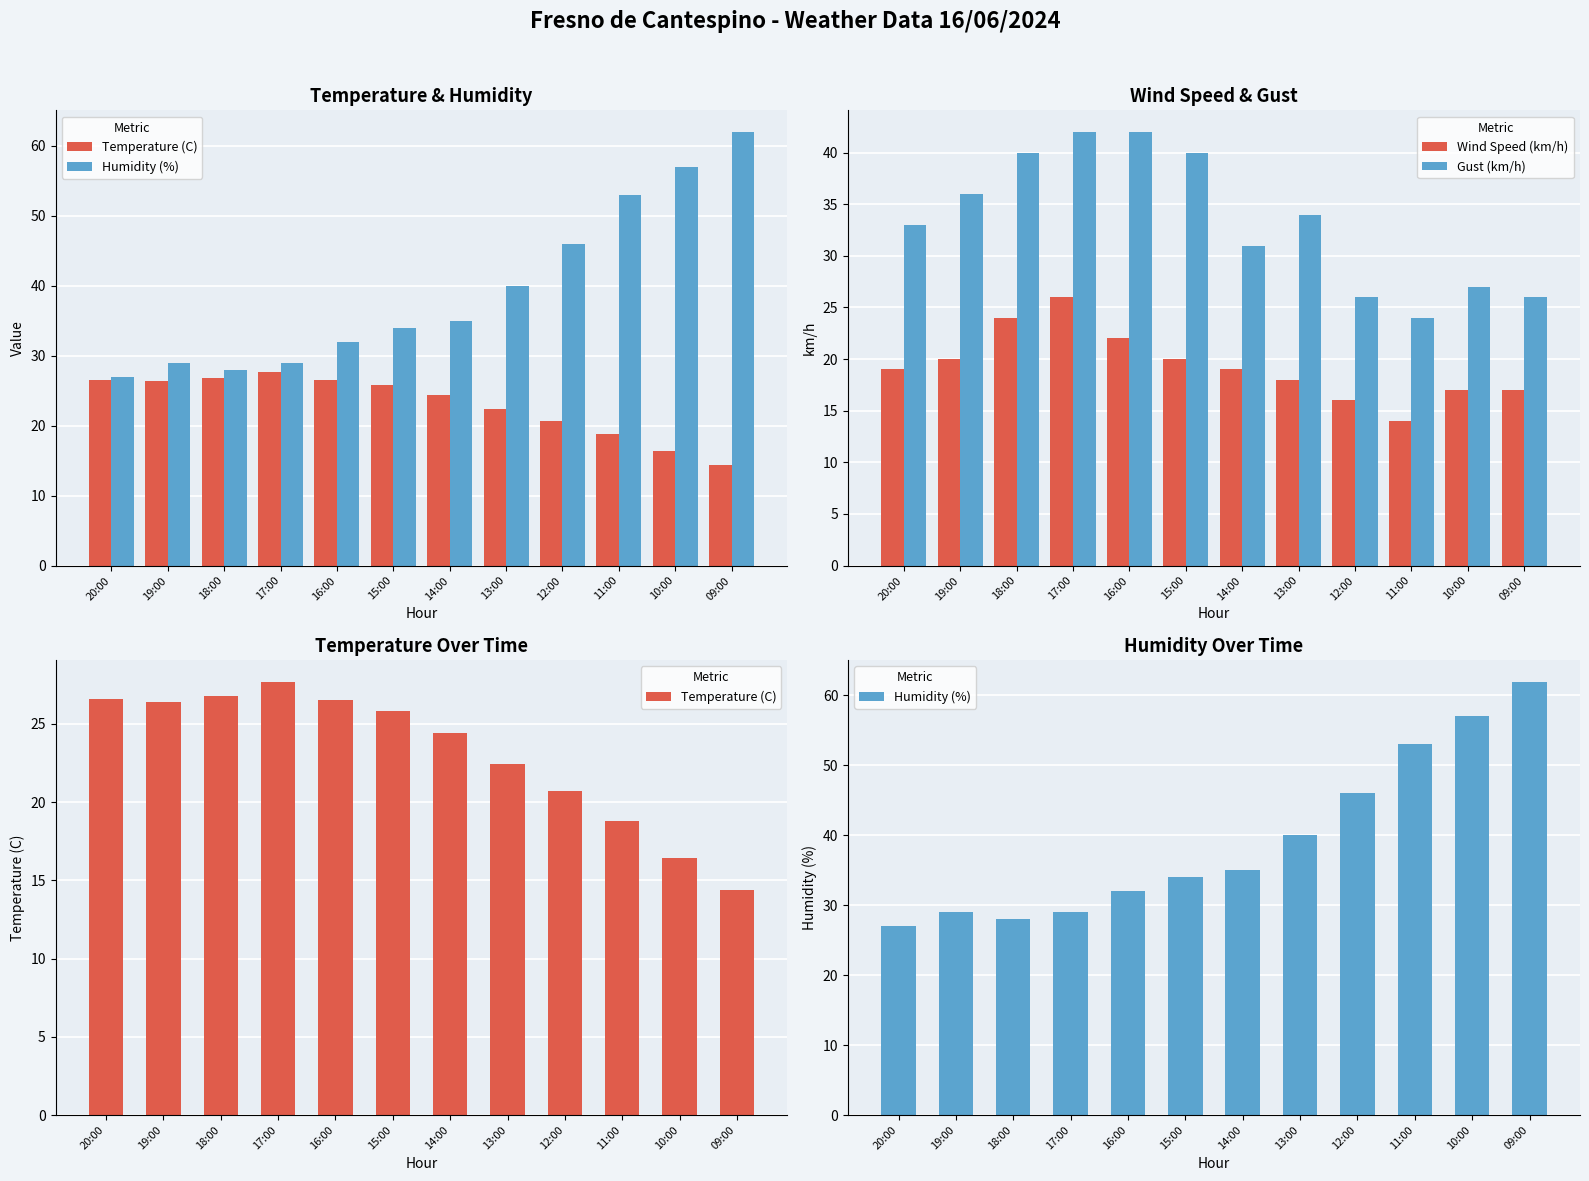

Reading left to right, extract all data points from this chart.

Temperature (C): 26.6	26.4	26.8	27.7	26.5	25.8	24.4	22.4	20.7	18.8	16.4	14.4
Humidity (%): 27.0	29.0	28.0	29.0	32.0	34.0	35.0	40.0	46.0	53.0	57.0	62.0
Wind Speed (km/h): 19.0	20.0	24.0	26.0	22.0	20.0	19.0	18.0	16.0	14.0	17.0	17.0
Gust (km/h): 33.0	36.0	40.0	42.0	42.0	40.0	31.0	34.0	26.0	24.0	27.0	26.0